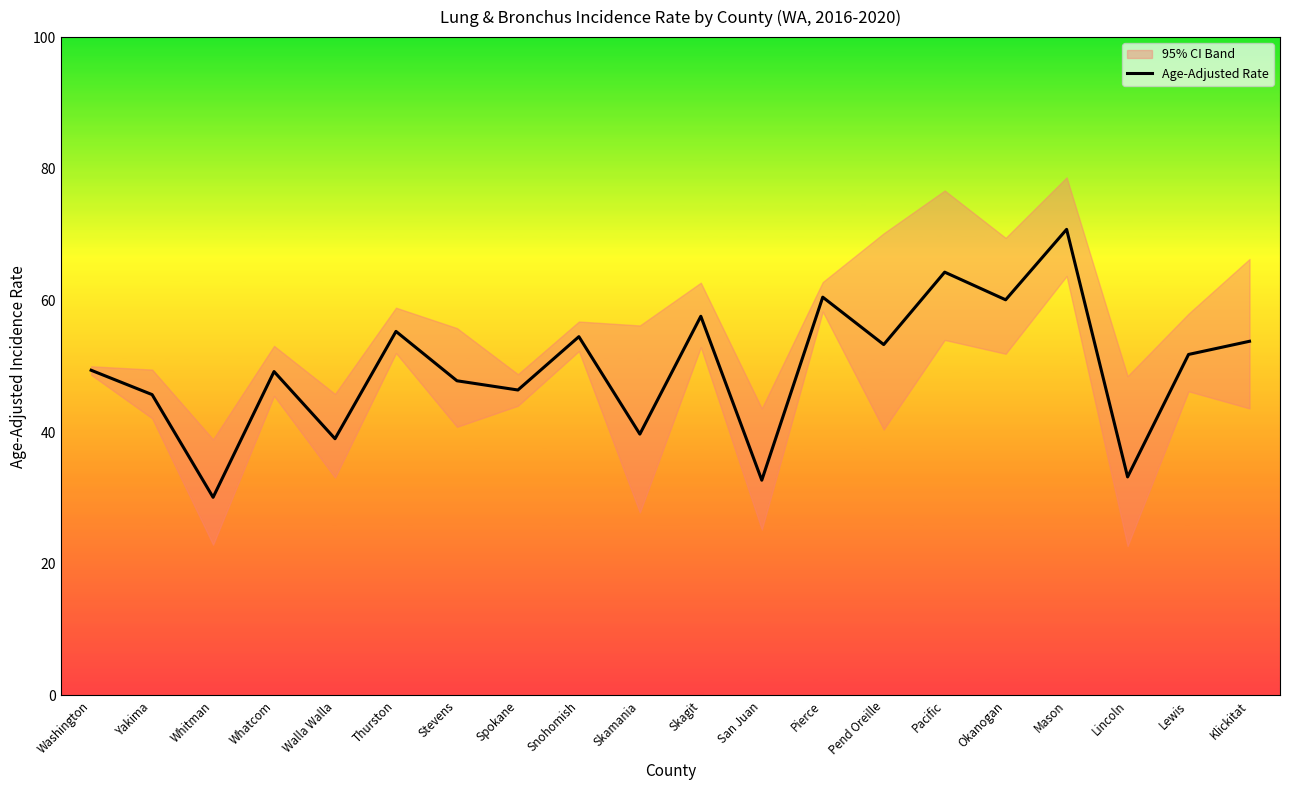

What is the label of the 13th point from the right?

Spokane